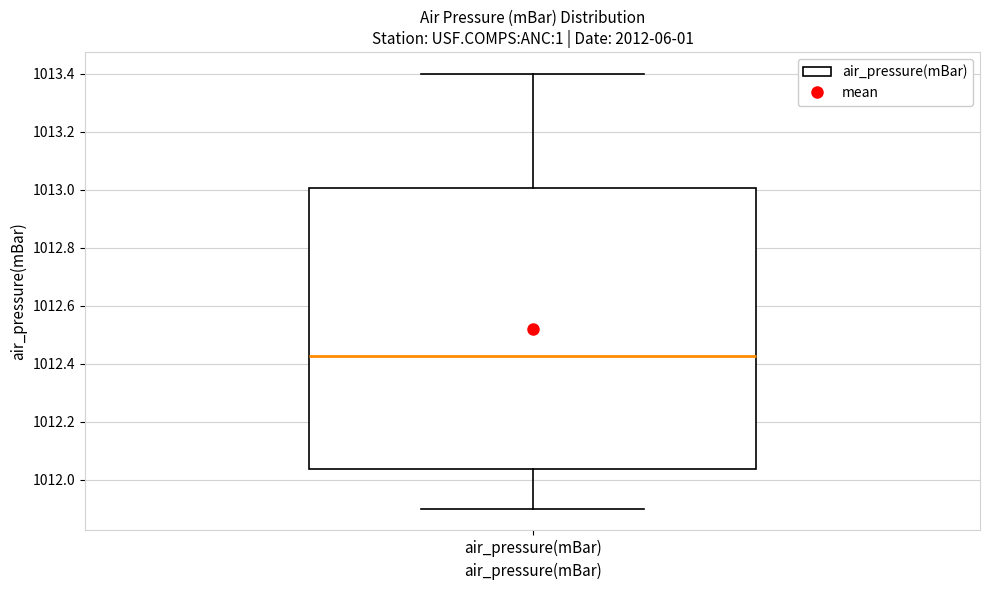

Transcribe this box plot: give where the median line is, the range the box spans, and where the two whiskers end, as read against the y-axis. The values are not printed on the chart, so give them approximately, as read against the axis.

median 1012.42, box 1012.04 to 1013.00, whiskers 1011.90 to 1013.40